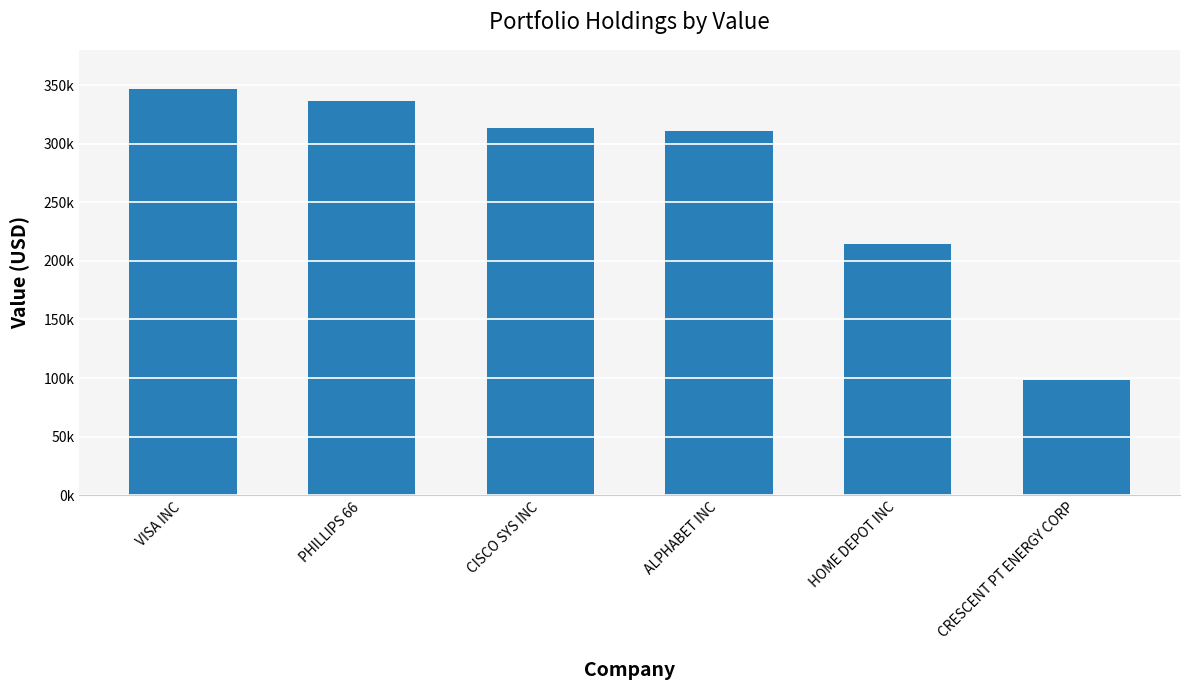

Where is the data nearest to the value 222500?

HOME DEPOT INC